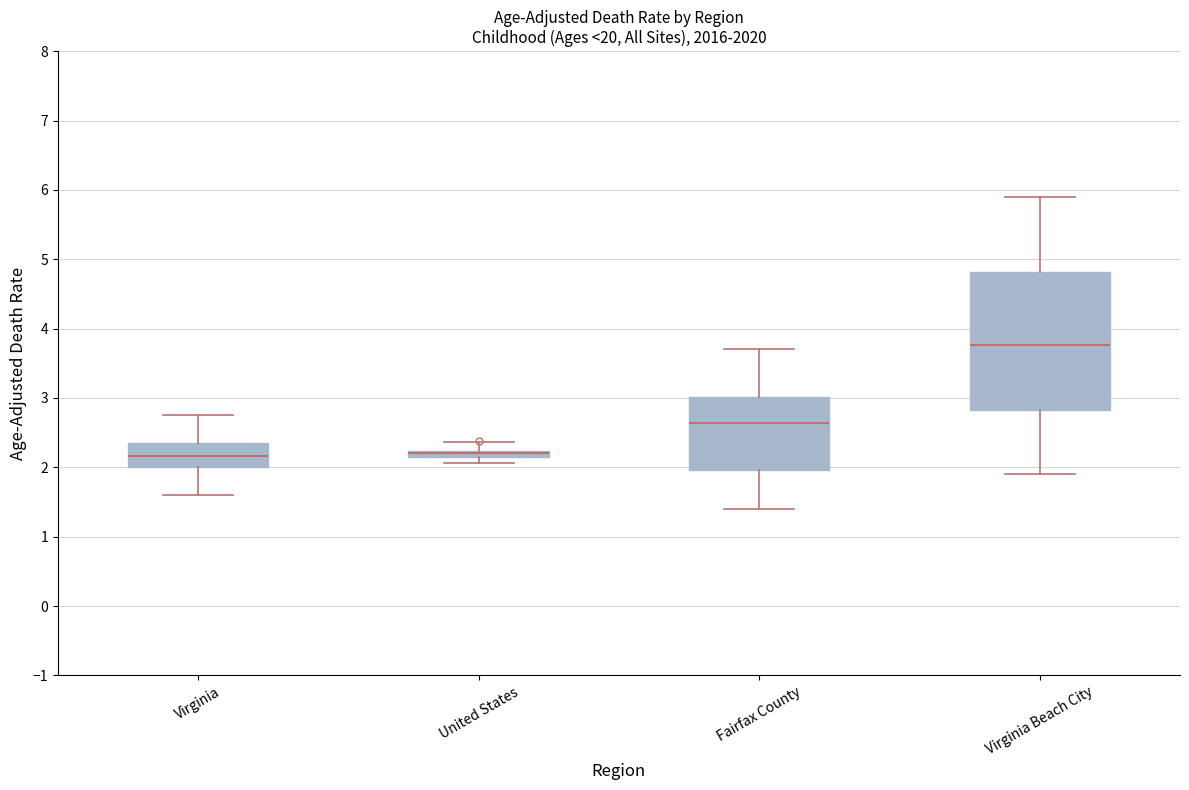

Which box is the tallest, from its lower edge to its upper edge?

Virginia Beach City